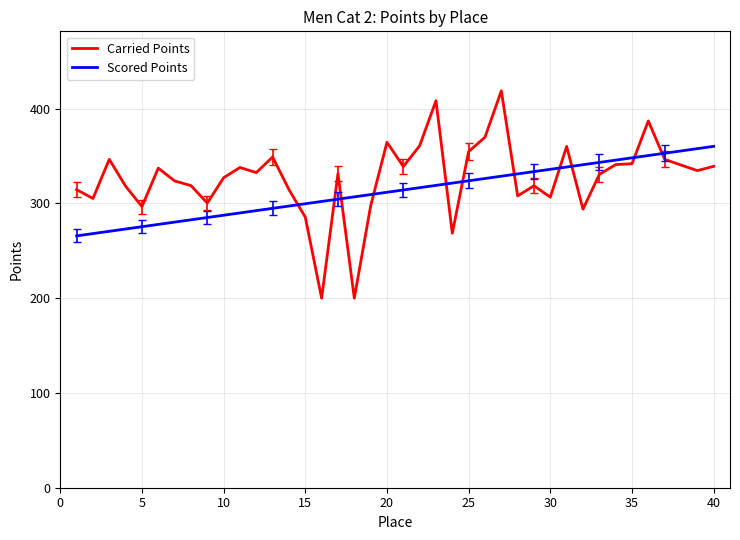

What is the greatest value displayed?

418.8